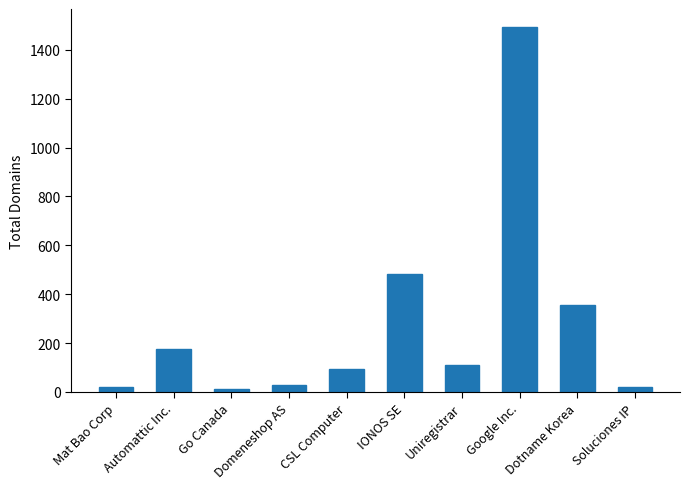

What is the label of the 1st bar from the left?

Mat Bao Corp